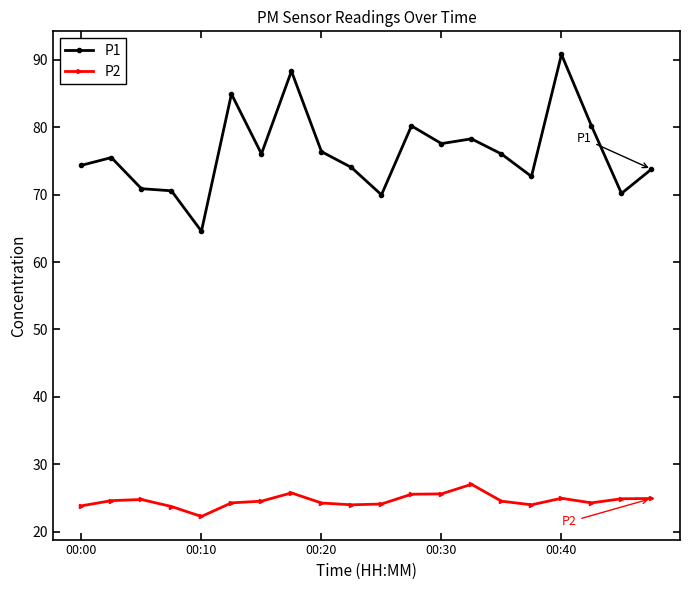

What is the minimum value for P1?

64.6